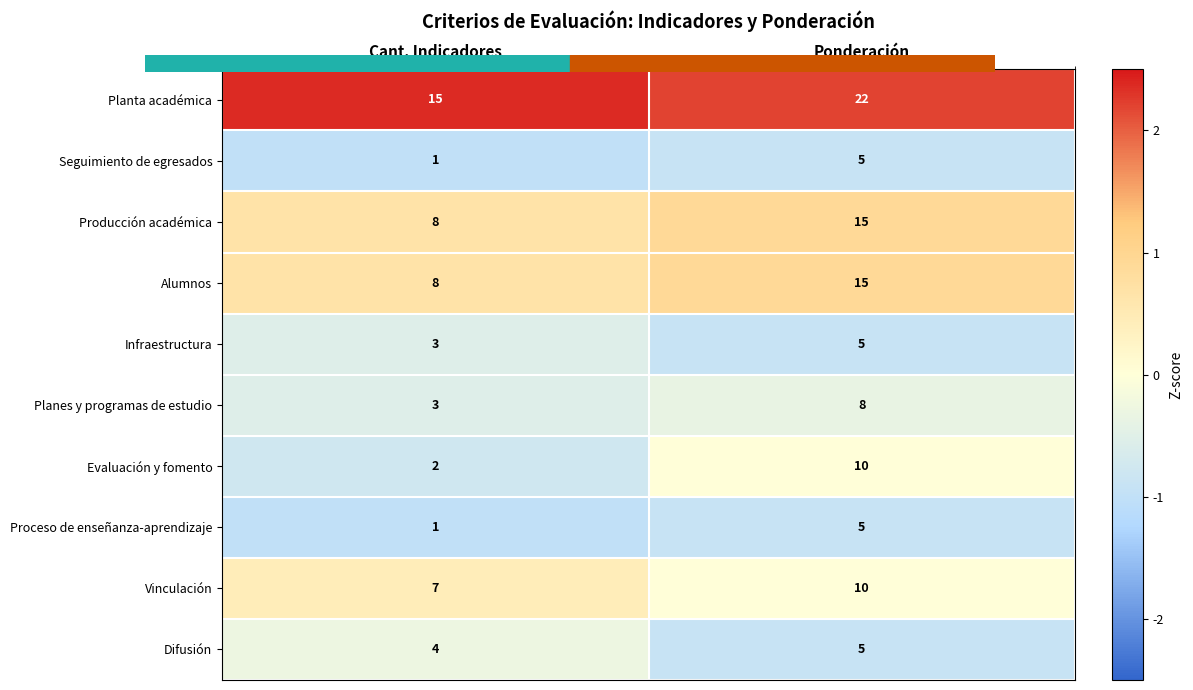

Which series changed the most between Cant. Indicadores and Ponderación?

Evaluación y fomento